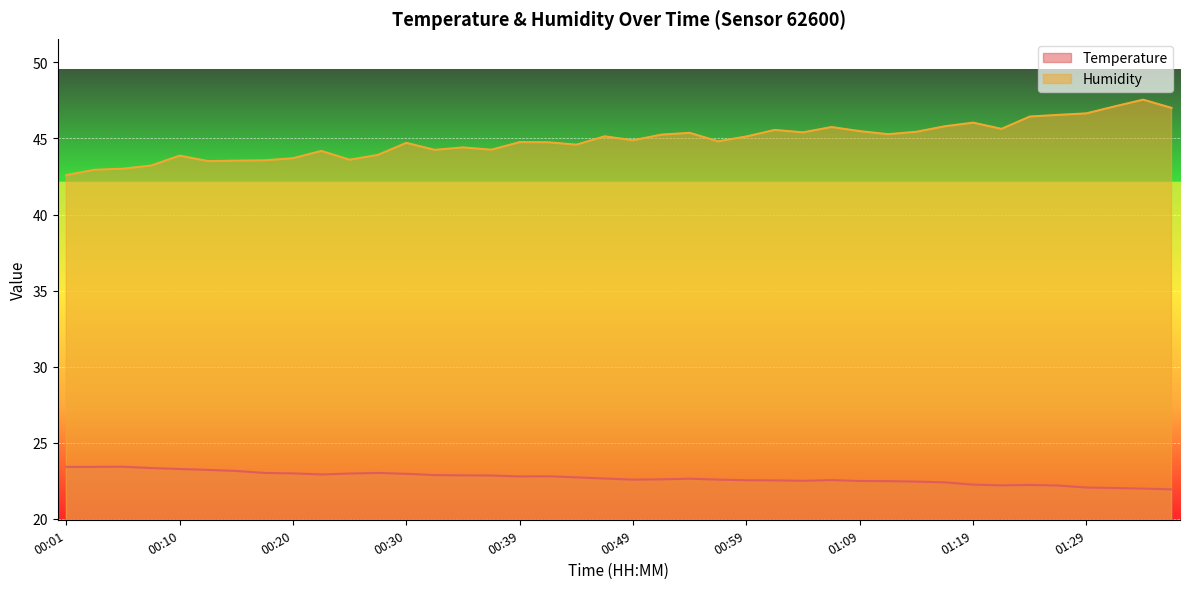

Reading left to right, extract all data points from this chart.

Temperature: 23.4	23.4	23.4	23.3	23.3	23.2	23.1	23.0	23.0	22.9	23.0	23.0	22.9	22.9	22.9	22.8	22.8	22.8	22.7	22.6	22.6	22.6	22.6	22.6	22.5	22.5	22.5	22.5	22.5	22.5	22.4	22.4	22.2	22.2	22.2	22.2	22.1	22.0	22.0	21.9
Humidity: 42.6	42.9	43.0	43.2	43.9	43.5	43.5	43.6	43.7	44.2	43.6	43.9	44.7	44.2	44.4	44.3	44.8	44.8	44.6	45.1	44.9	45.2	45.4	44.8	45.1	45.6	45.4	45.8	45.5	45.3	45.4	45.8	46.0	45.6	46.4	46.5	46.6	47.1	47.5	47.0